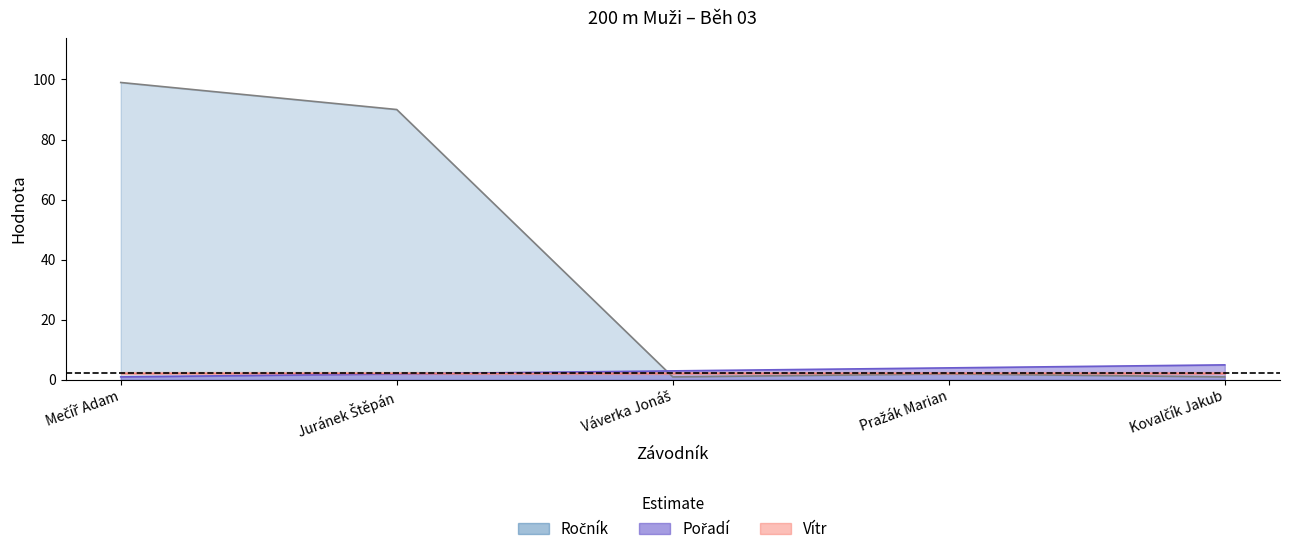

Which series has the largest range (max minus min)?

Ročník